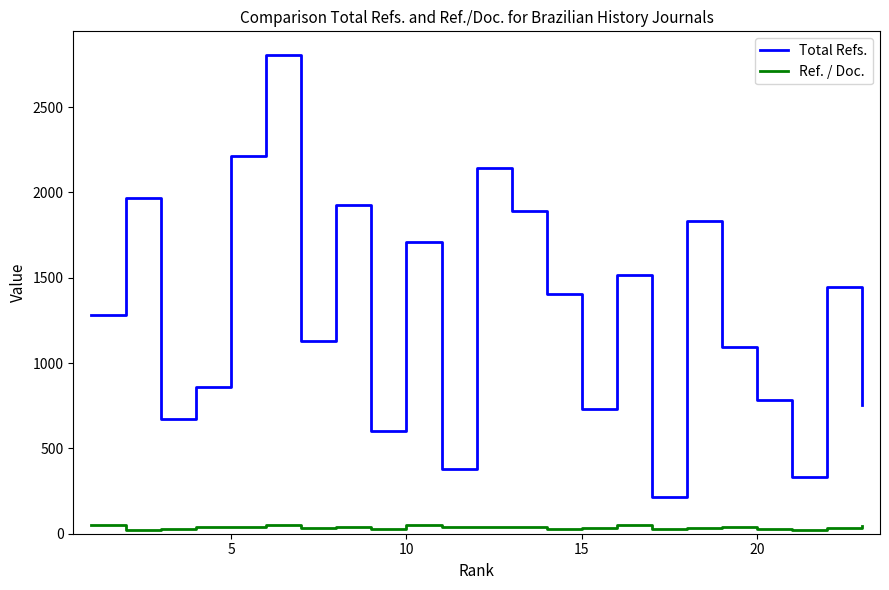

Rank the series by their maximum value, from highest to lowest.

Total Refs., Ref. / Doc.